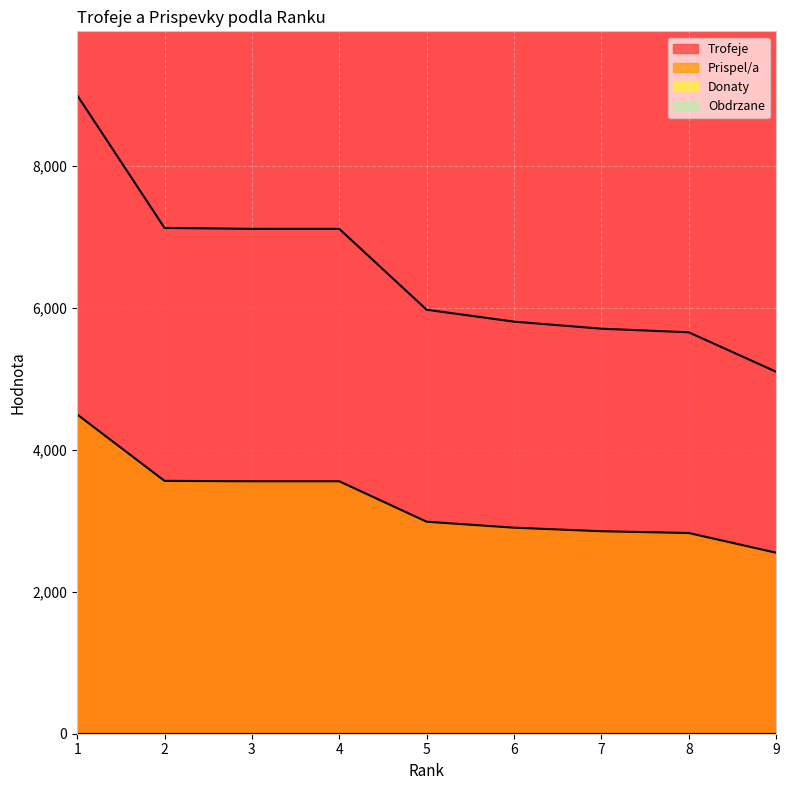

List the series in order of their peak value, highest first.

Trofeje, Prispel/a